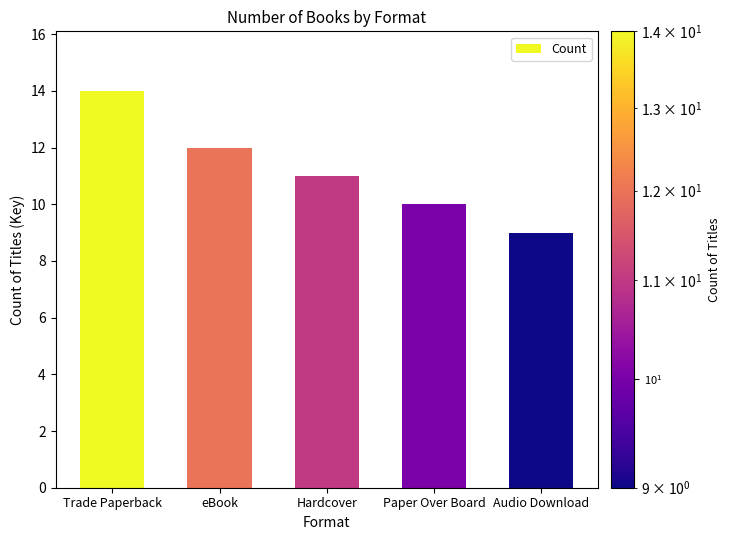

Reading left to right, what are all the values shown in this chart?

Trade Paperback=14	eBook=12	Hardcover=11	Paper Over Board=10	Audio Download=9